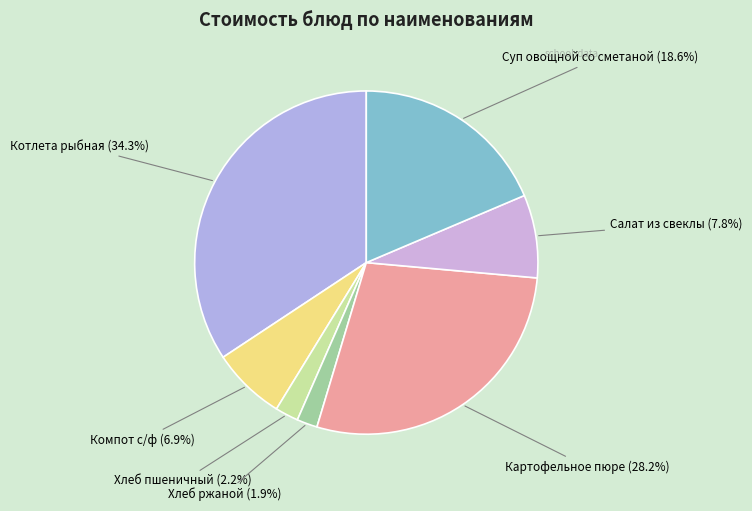

Is there a majority slice in this chart?

No